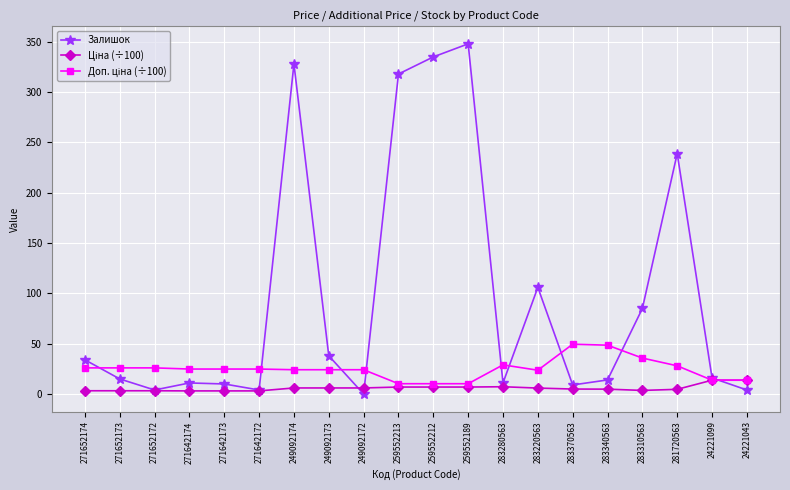

At which category does the chart reach its minimum across all series?

249092172